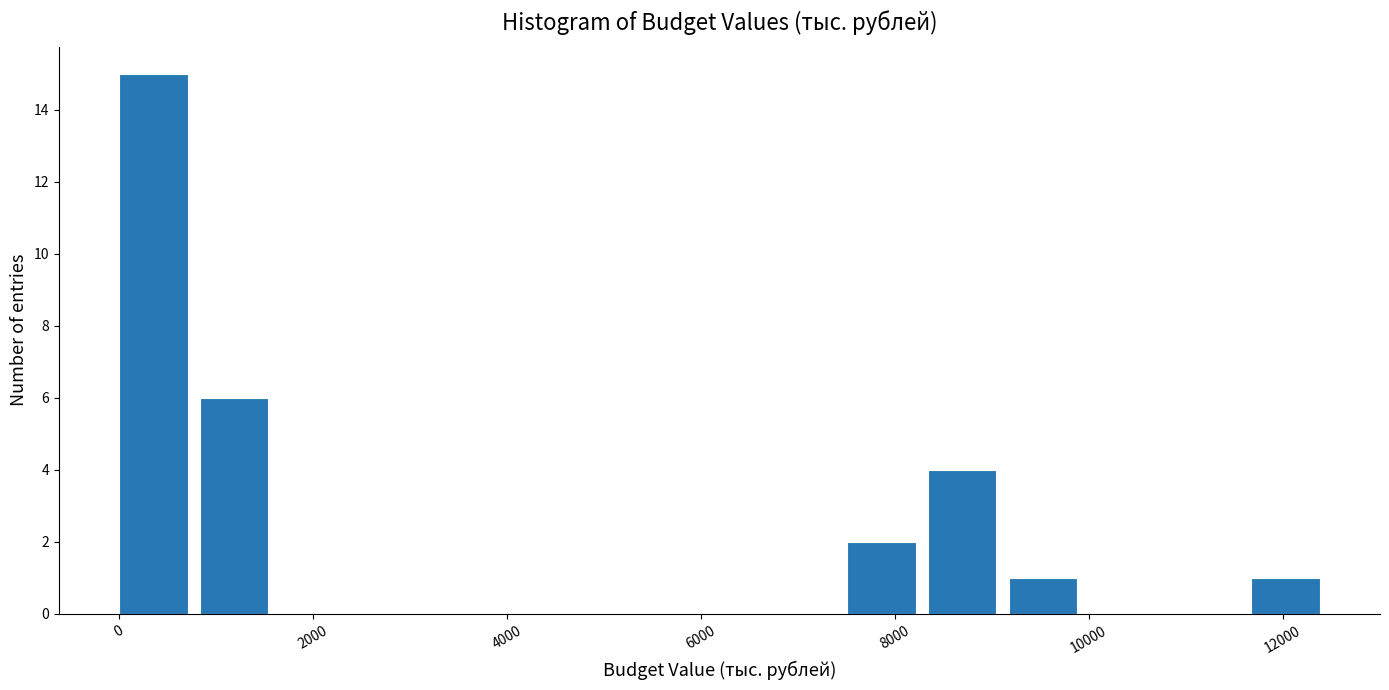

How tall is the bar that spans 7600 to 8400 on the x-axis? Neither the bar edges nor the heights are printed on the chart, so give them approximately, as read against the axes.

2